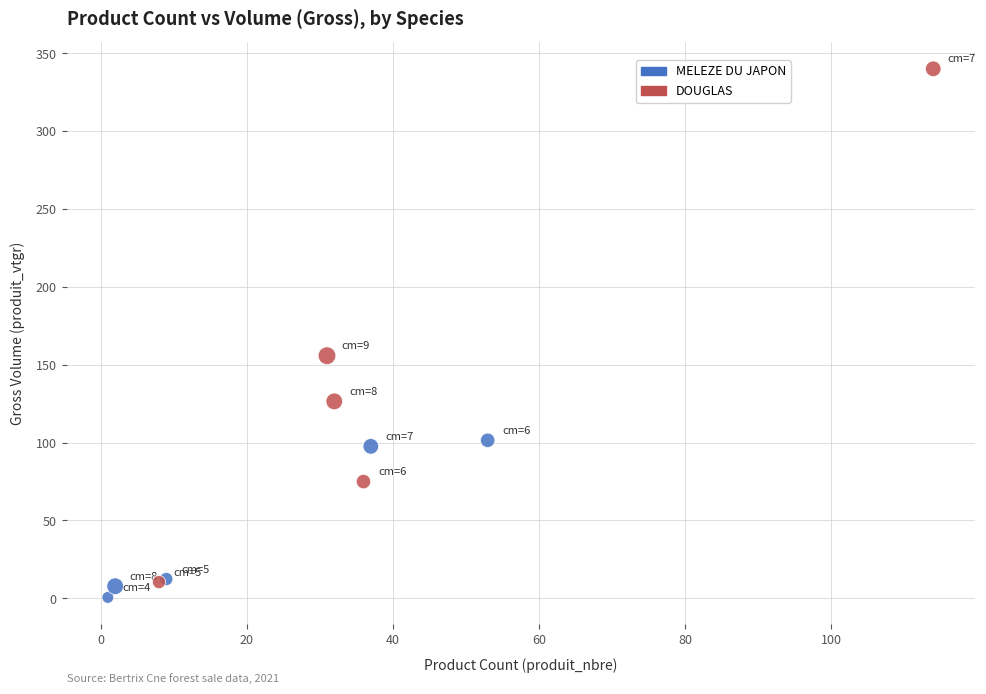

Which series has the largest Y range (max minus min)?

DOUGLAS